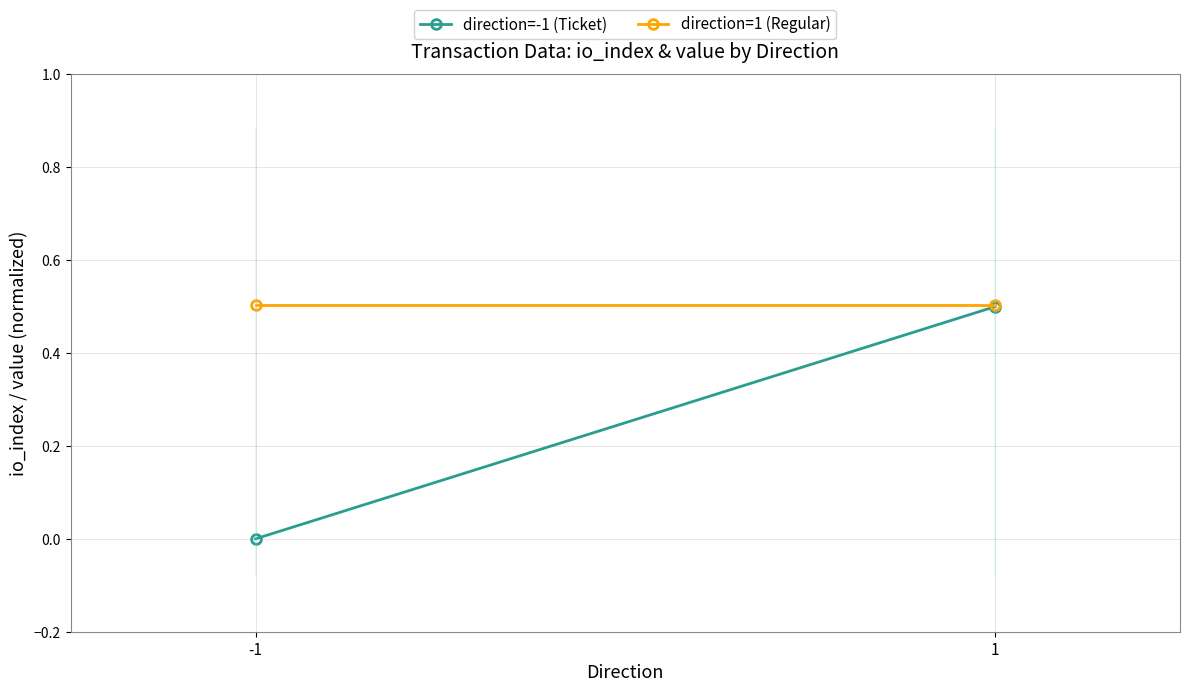

Reading right to left, list all the values displayed in this chart.

direction=-1 (Ticket): 1=0.5	-1=0.0
direction=1 (Regular): 1=0.5	-1=0.5